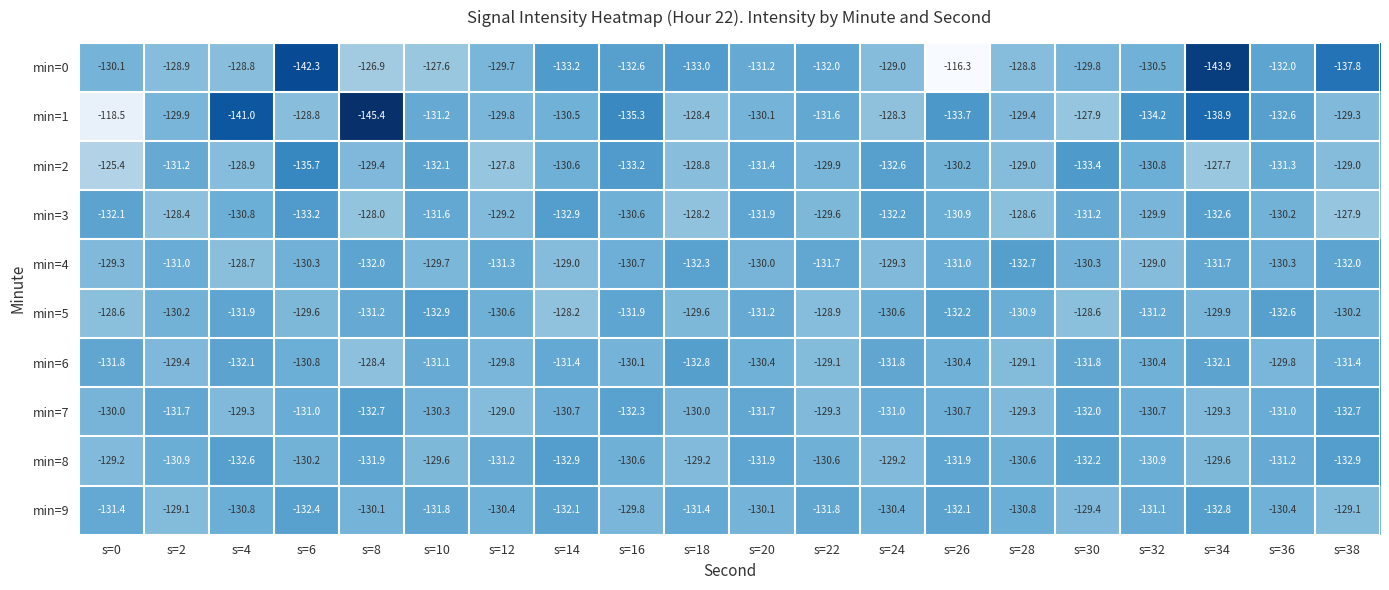

Which label corresponds to the largest value in the chart?

s=26